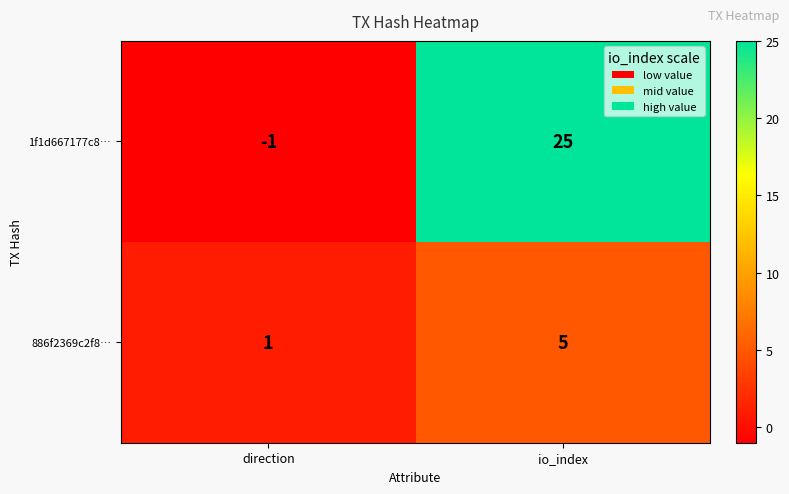

Is it true that 1f1d667177c8… equals 11 at io_index?

False